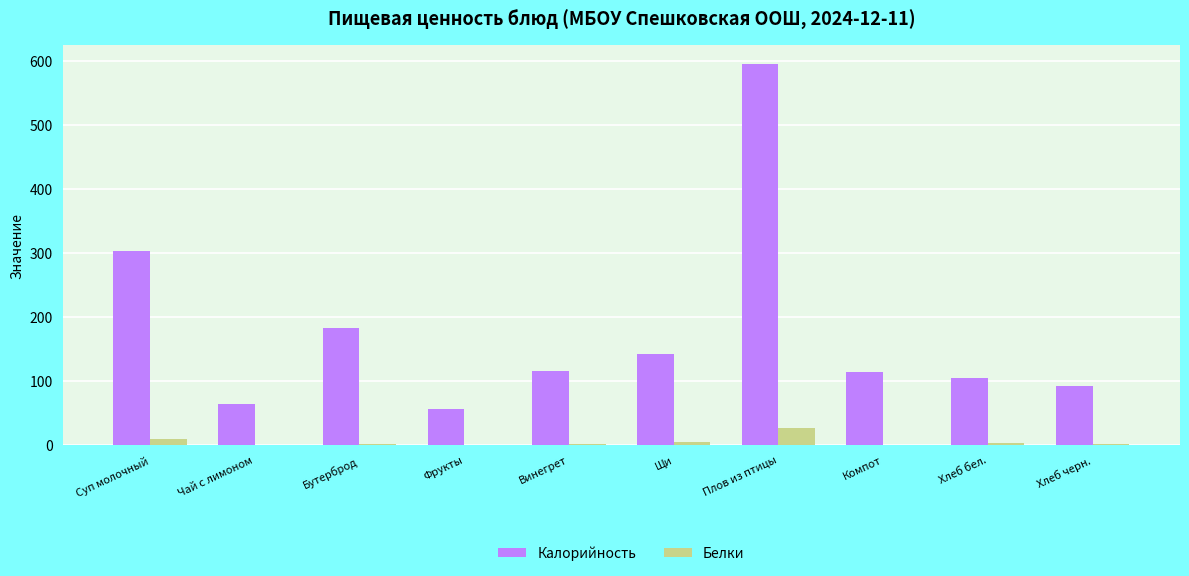

At which category does the chart reach its peak across all series?

Плов из птицы